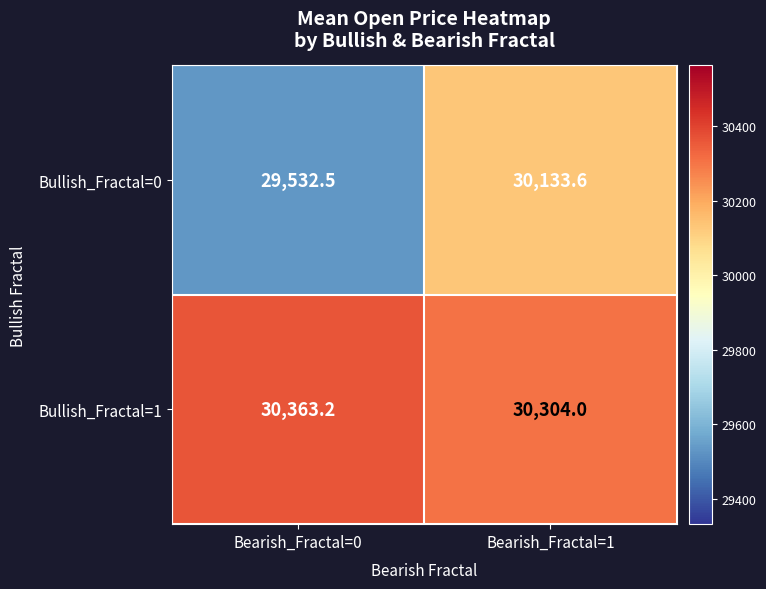

At Bearish_Fractal=1, list the series in order from smallest to largest.

Bullish_Fractal=0, Bullish_Fractal=1